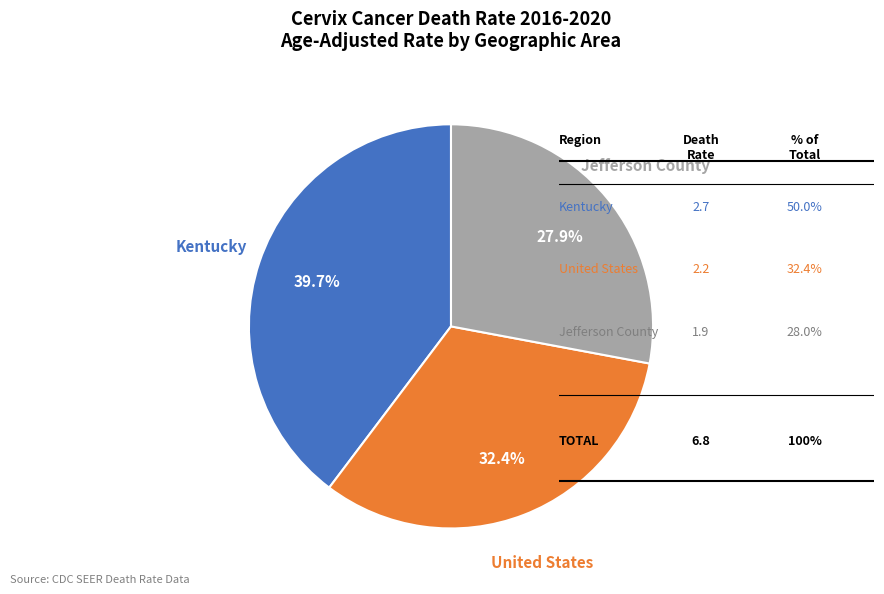

Between Jefferson County and United States, which is larger?

United States